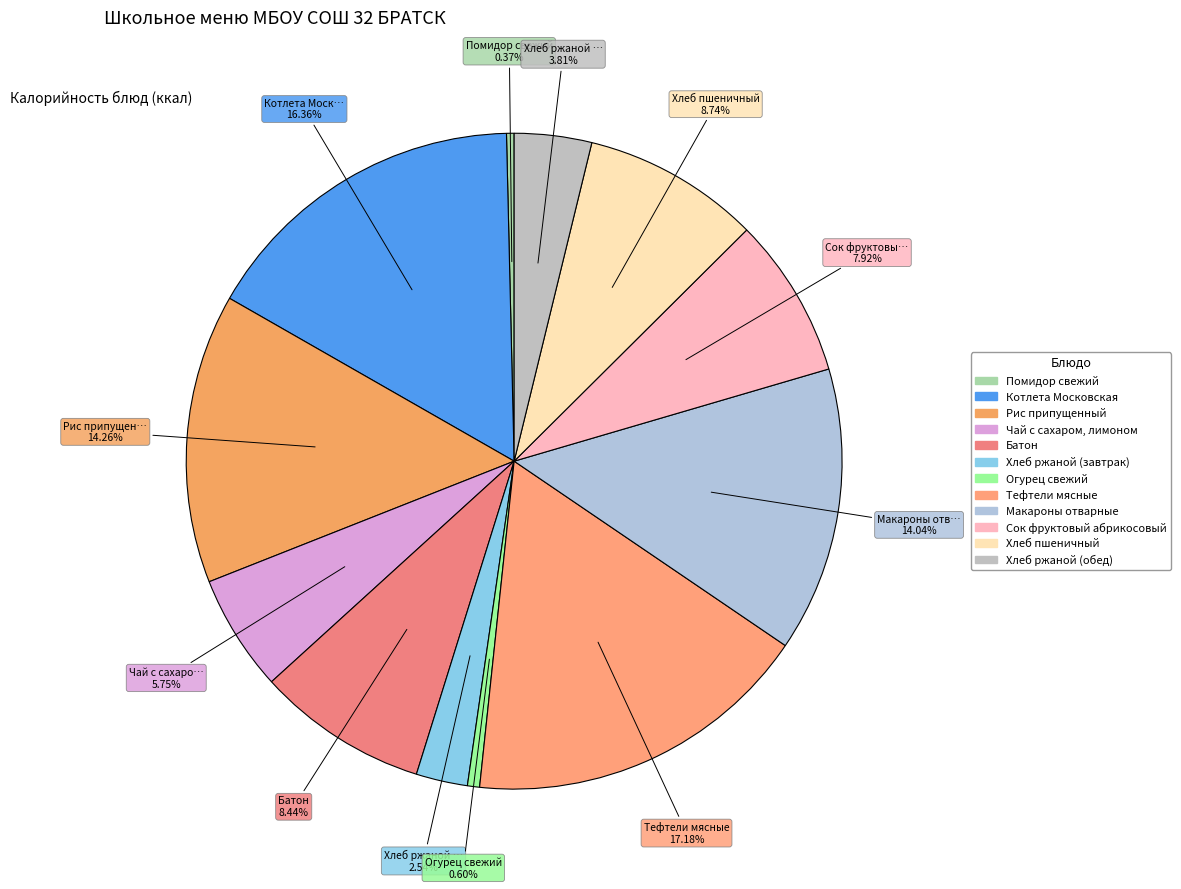

Does Батон represent more than half of the total?

No